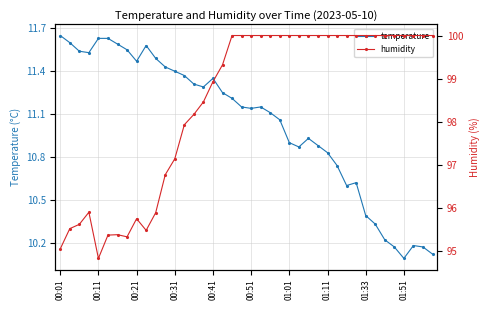

The value of temperature at 01:51 is 10.1. True or false?

True